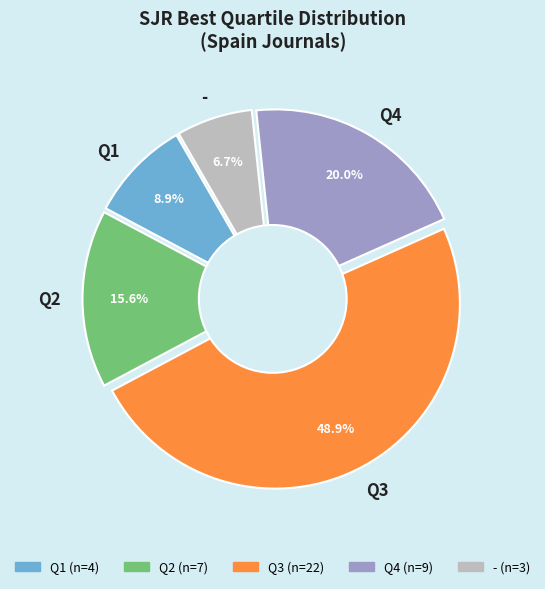

Is it true that Q4 is 20% of the pie?

True